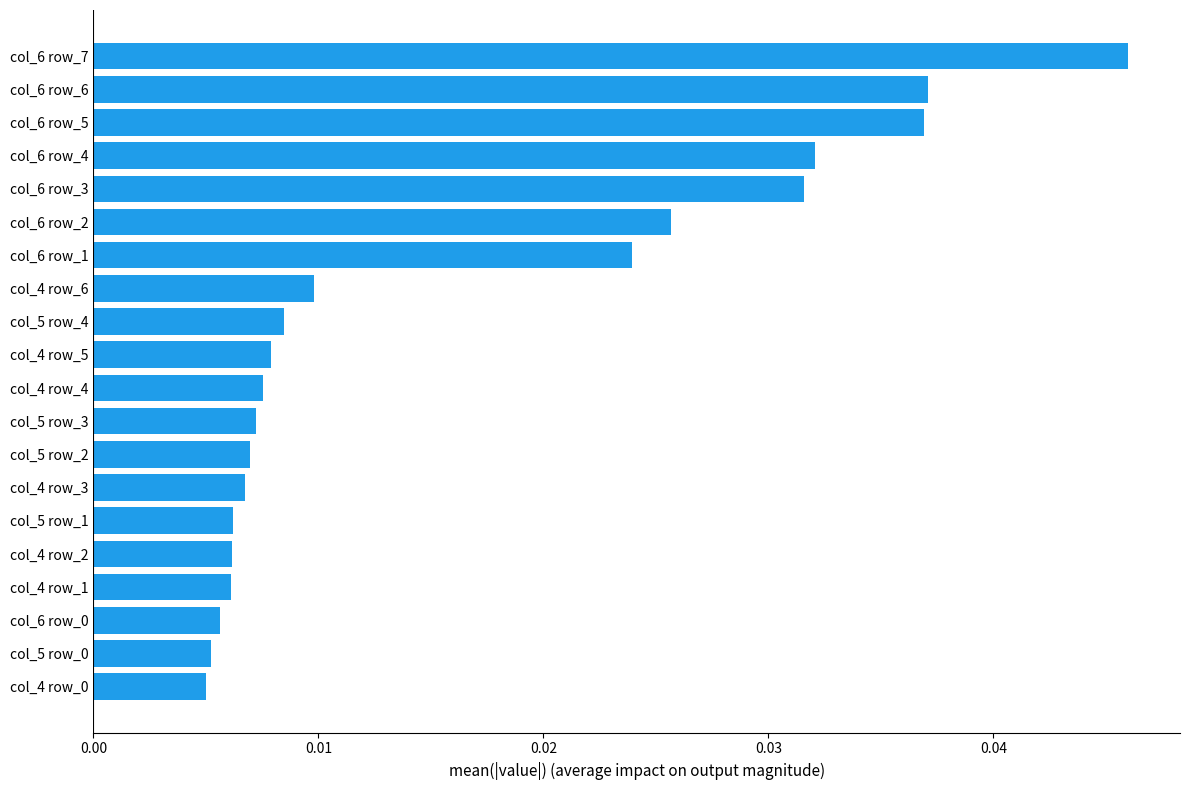

Which label corresponds to the largest value in the chart?

col_6 row_7